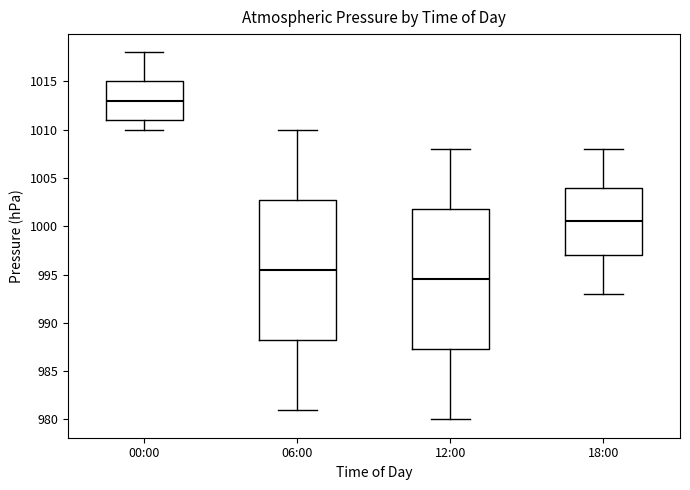

Reading left to right, transcribe this box plot: for each box, give where its median line is, the range the box spans, and where its two whiskers end, as read against the y-axis. The values are not printed on the chart, so give them approximately, as read against the axis.

00:00: median 1013.0, box 1011.0 to 1015.0, whiskers 1010.0 to 1018.0
06:00: median 995.5, box 988.5 to 1003.0, whiskers 981.0 to 1010.0
12:00: median 994.5, box 987.5 to 1002.0, whiskers 980.0 to 1008.0
18:00: median 1000.5, box 997.0 to 1004.0, whiskers 993.0 to 1008.0